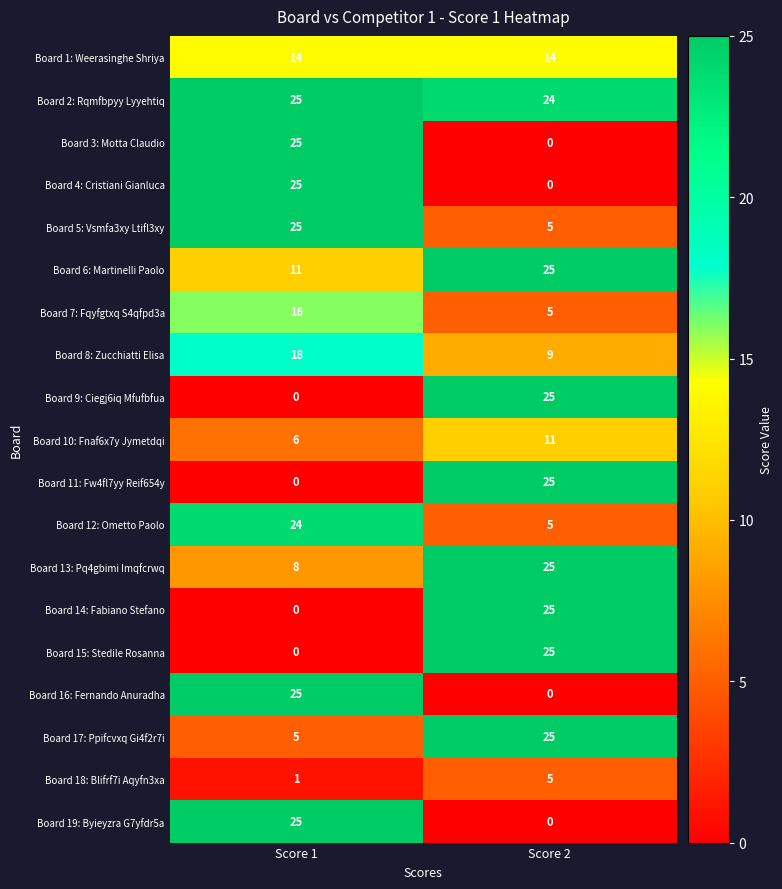

Count the number of data series in this chart.

19